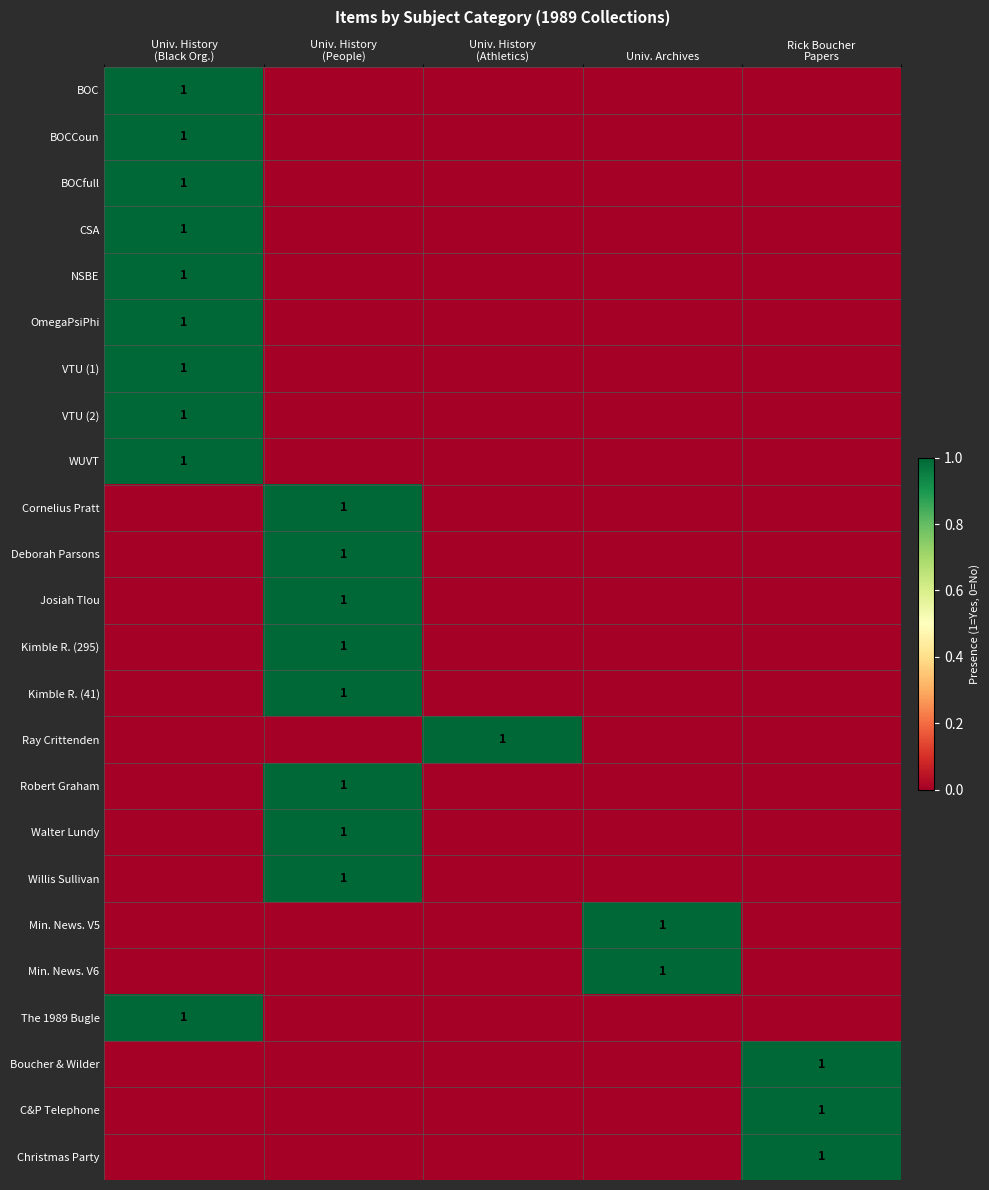

What is the sum of the Boucher & Wilder values at Univ. History (Black Org.) and Rick Boucher Papers?

1